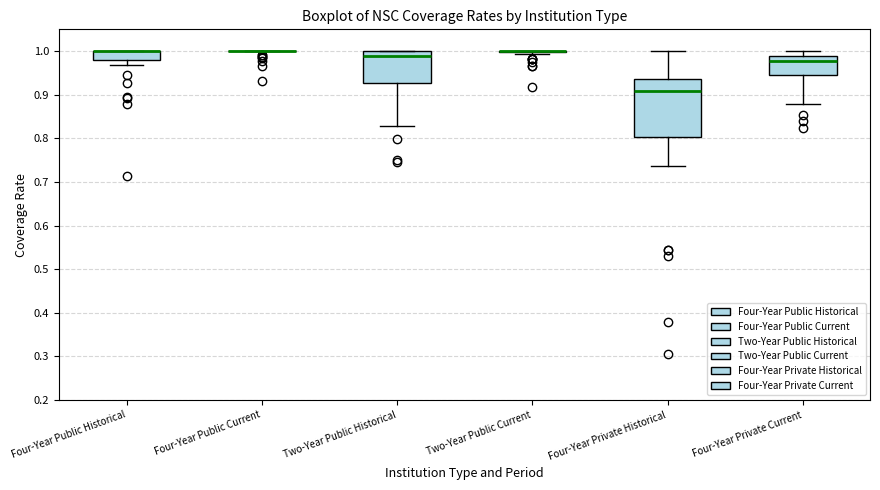

Reading left to right, transcribe this box plot: for each box, give where its median line is, the range the box spans, and where its two whiskers end, as read against the y-axis. The values are not printed on the chart, so give them approximately, as read against the axis.

Four-Year Public Historical: median 1.00 (drawn on the box's upper edge), box 0.98 to 1.00, whiskers 0.97 to 1.00
Four-Year Public Current: box collapsed to a line at 1.00, whiskers 1.00 to 1.00
Two-Year Public Historical: median 0.99, box 0.93 to 1.00, whiskers 0.83 to 1.00
Two-Year Public Current: box collapsed to a line at 1.00, whiskers 0.99 to 1.00
Four-Year Private Historical: median 0.91, box 0.80 to 0.94, whiskers 0.74 to 1.00
Four-Year Private Current: median 0.98, box 0.94 to 0.99, whiskers 0.88 to 1.00